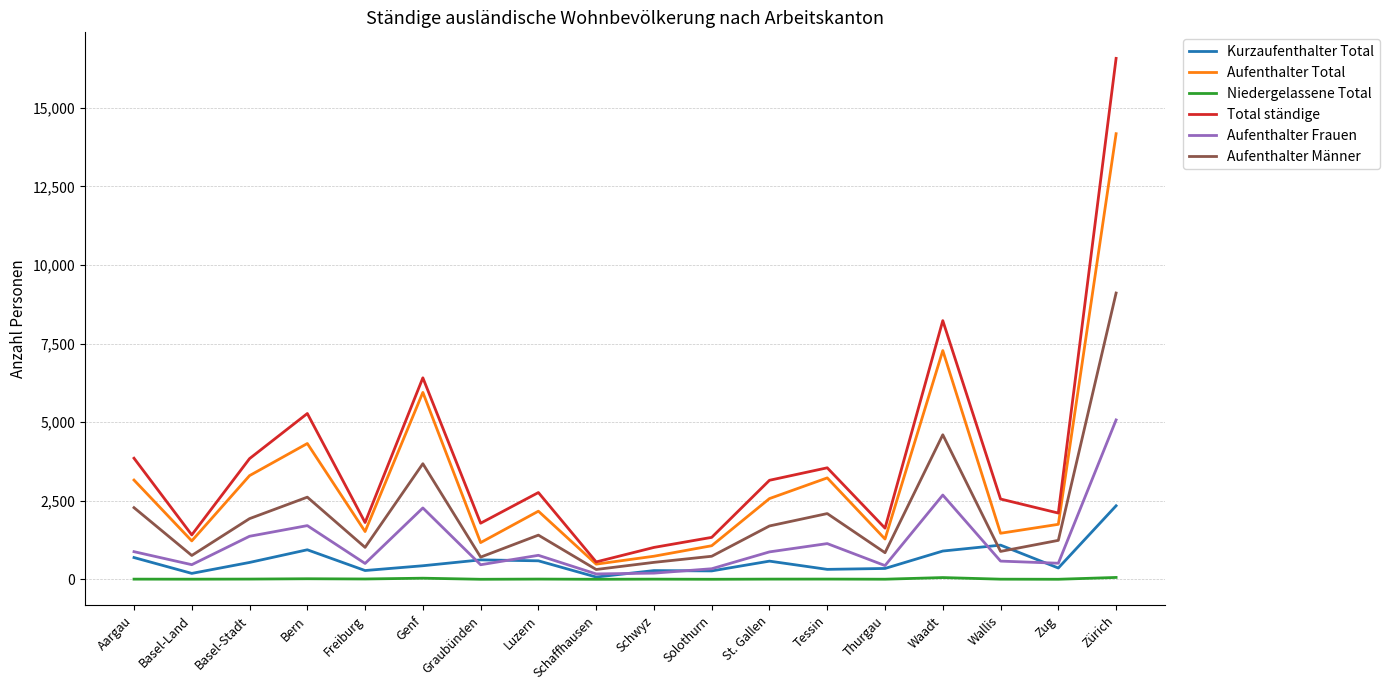

Is the value of Aufenthalter Total at Zug greater than the value of Aufenthalter Männer at Zug?

Yes